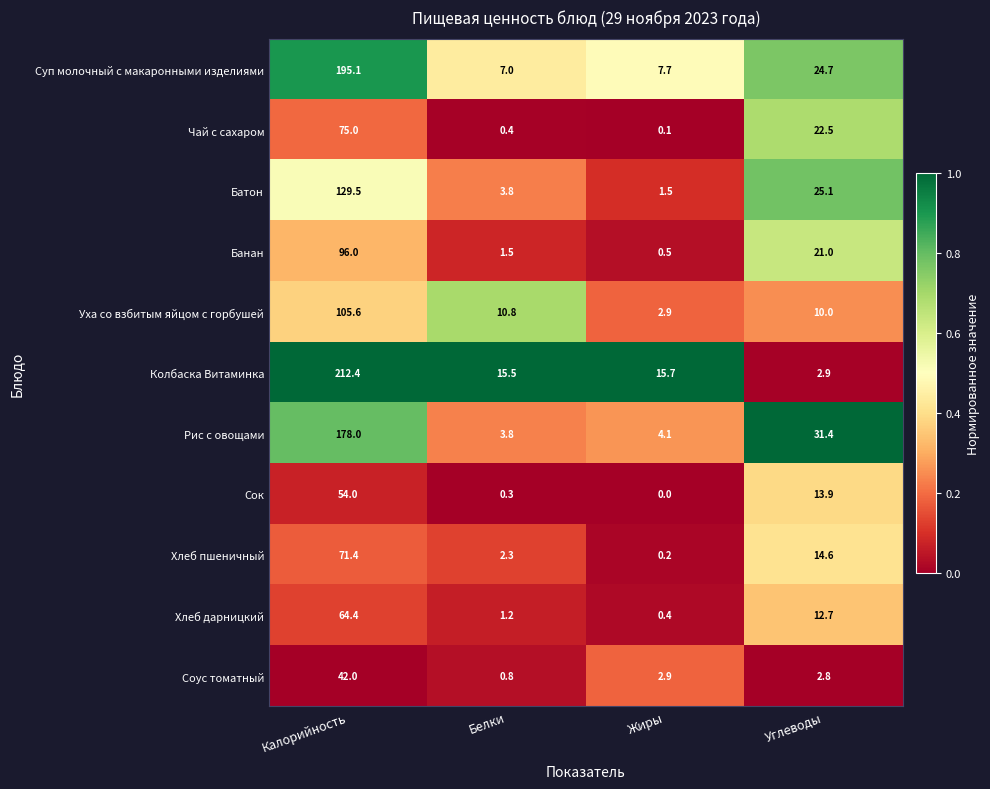

What is the difference between the Соус томатный values at Белки and Калорийность?

41.2